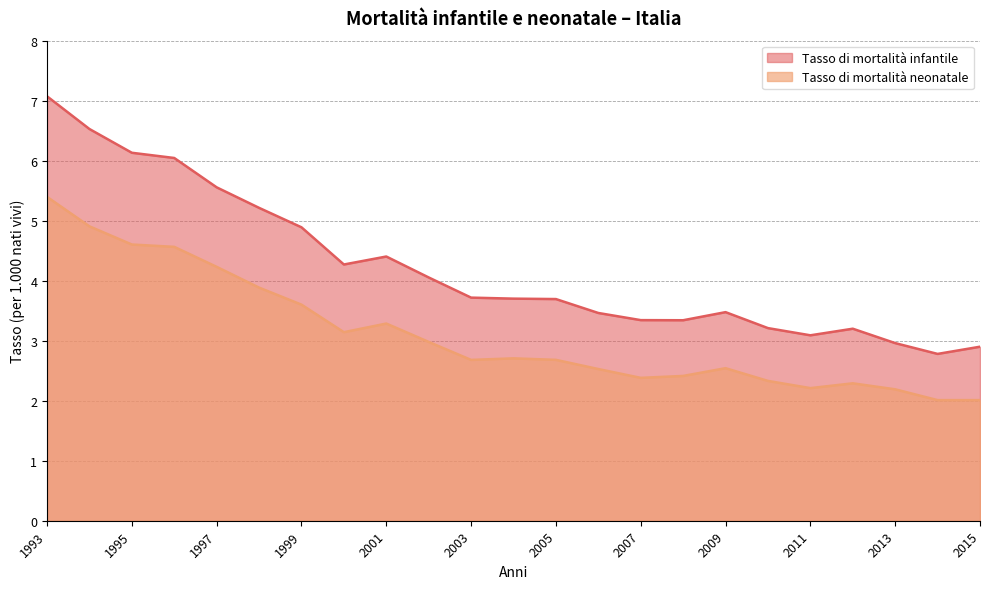

Reading left to right, what are all the values shown in this chart?

Tasso di mortalità infantile: 1993=7.1	1994=6.5	1995=6.1	1996=6.0	1997=5.6	1998=5.2	1999=4.9	2000=4.3	2001=4.4	2002=4.1	2003=3.7	2004=3.7	2005=3.7	2006=3.5	2007=3.3	2008=3.3	2009=3.5	2010=3.2	2011=3.1	2012=3.2	2013=3.0	2014=2.8	2015=2.9
Tasso di mortalità neonatale: 1993=5.4	1994=4.9	1995=4.6	1996=4.6	1997=4.2	1998=3.9	1999=3.6	2000=3.1	2001=3.3	2002=3.0	2003=2.7	2004=2.7	2005=2.7	2006=2.5	2007=2.4	2008=2.4	2009=2.5	2010=2.3	2011=2.2	2012=2.3	2013=2.2	2014=2.0	2015=2.0